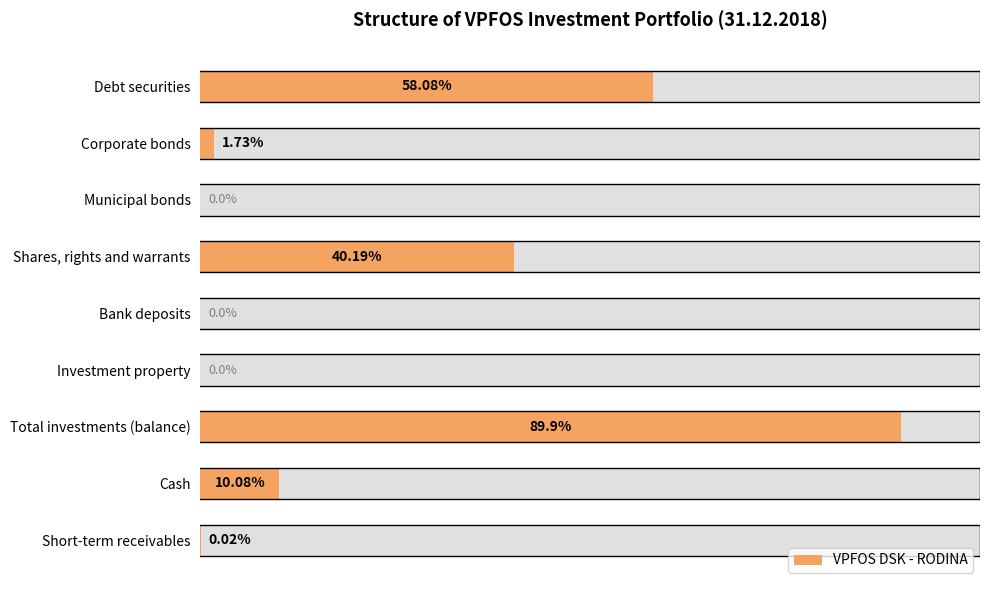

What is the maximum value shown in the chart?

89.9